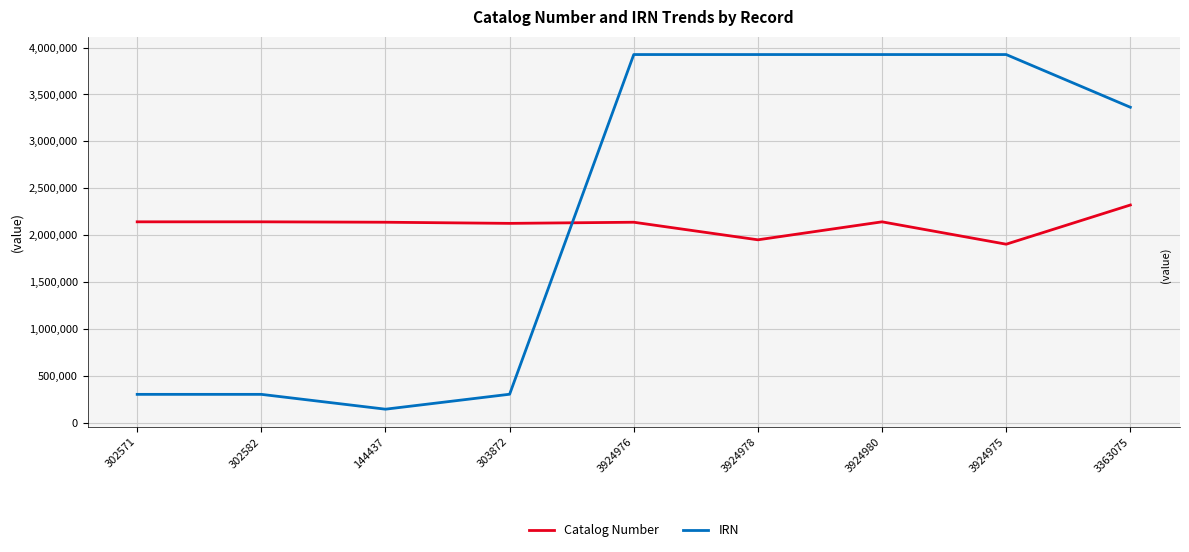

The value of Catalog Number at 302571 is 2141750. True or false?

True